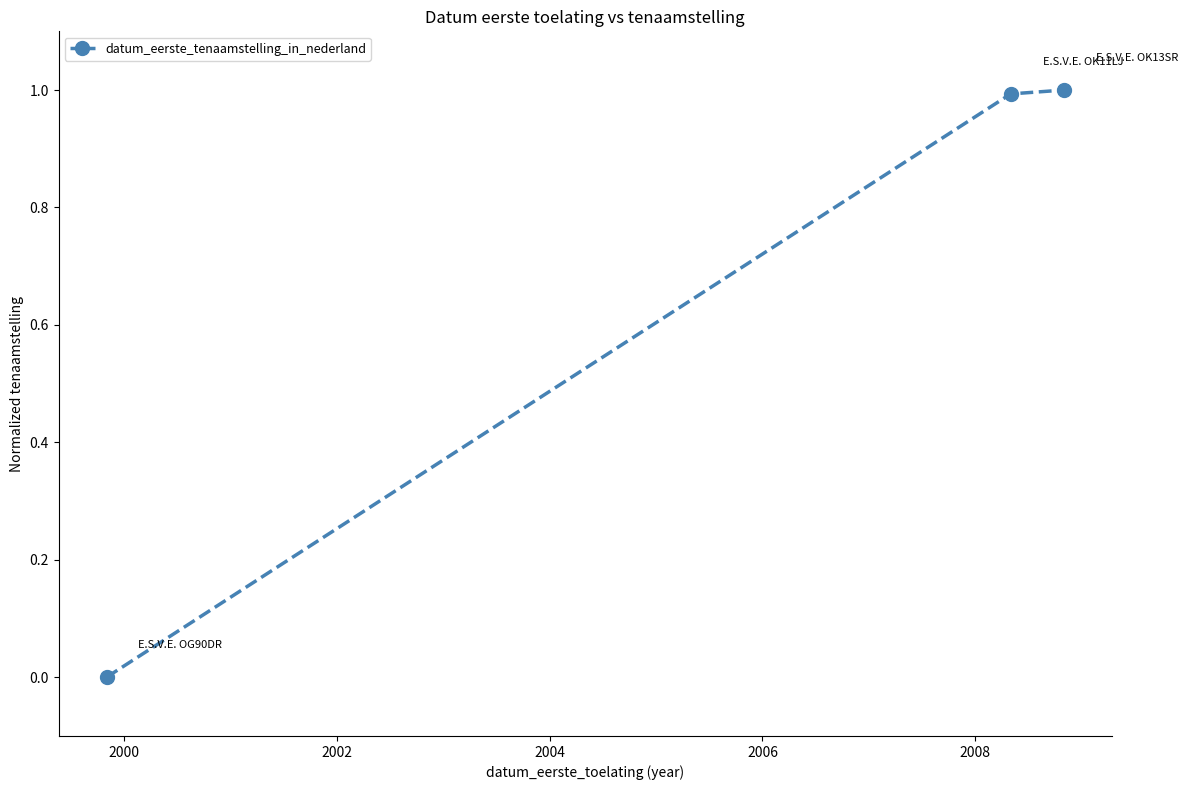

What is the sum of all values?

2.0